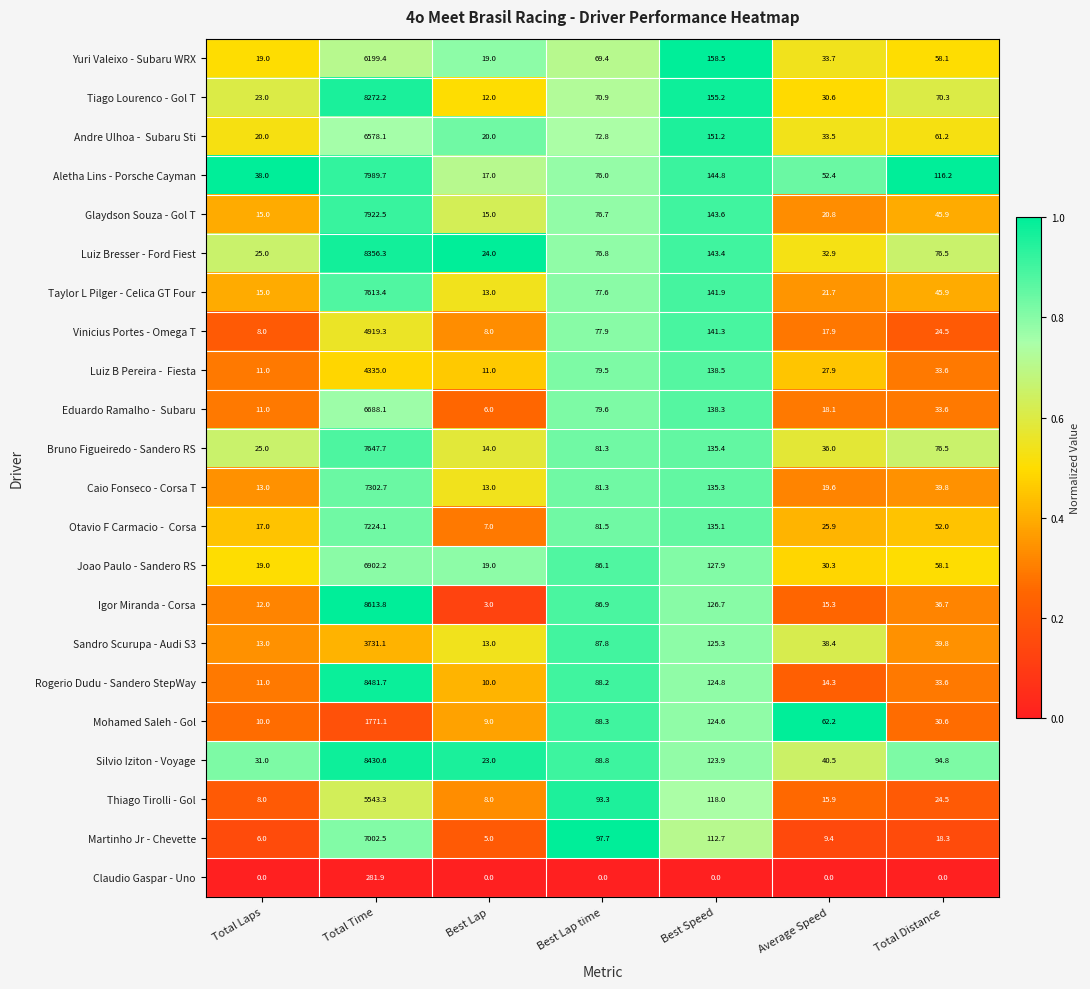

What is the sum of the Sandro Scurupa - Audi S3 values at Best Lap and Best Speed?

138.3